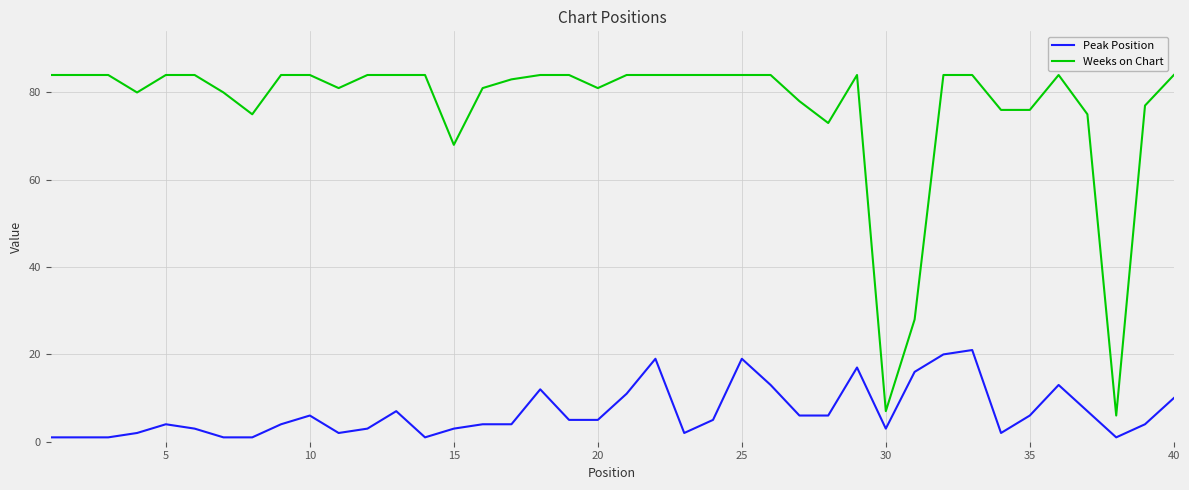

Which series has the widest spread of values?

Weeks on Chart